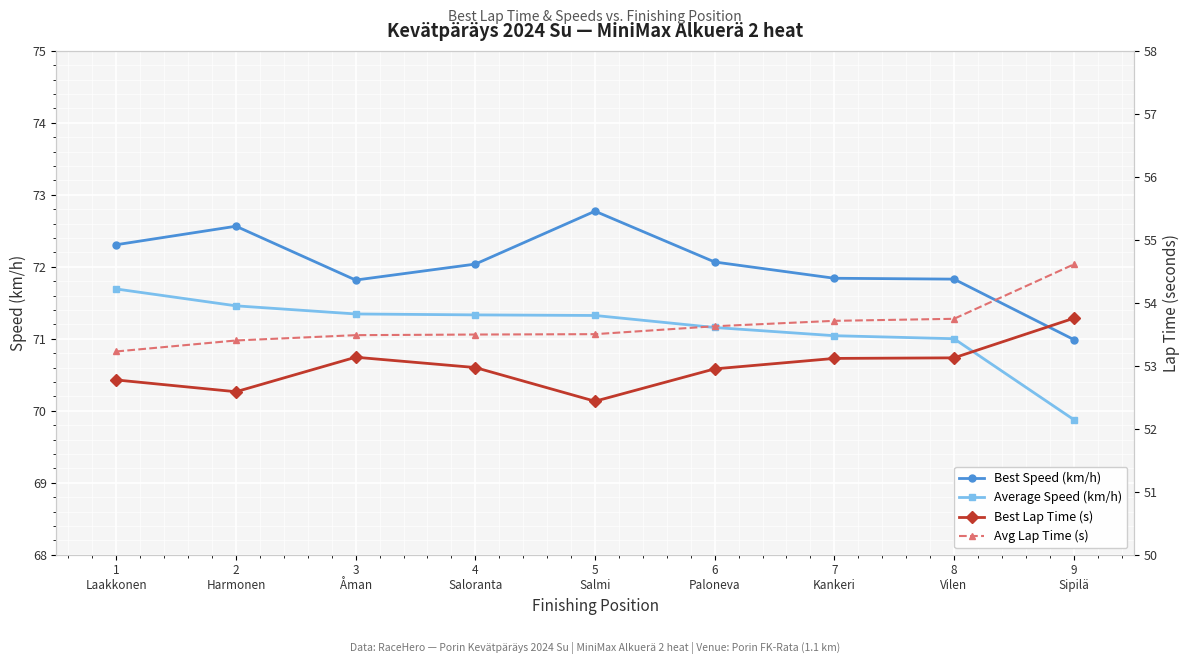

True or false: Best Lap Time (s) has more than 0 points higher than both neighbors.

True